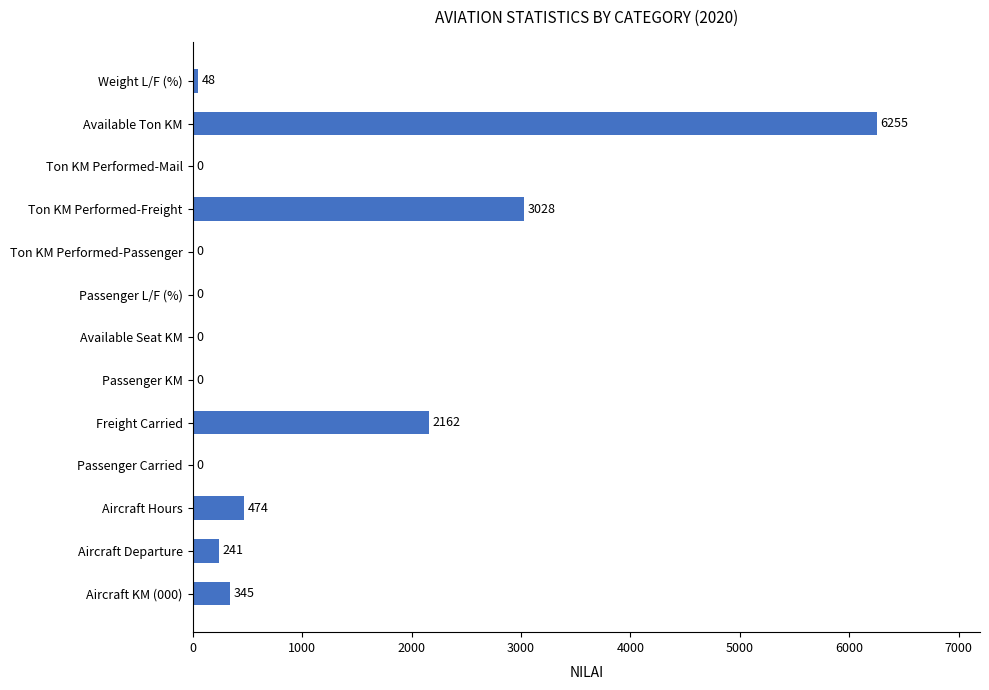

What is the greatest value displayed?

6255